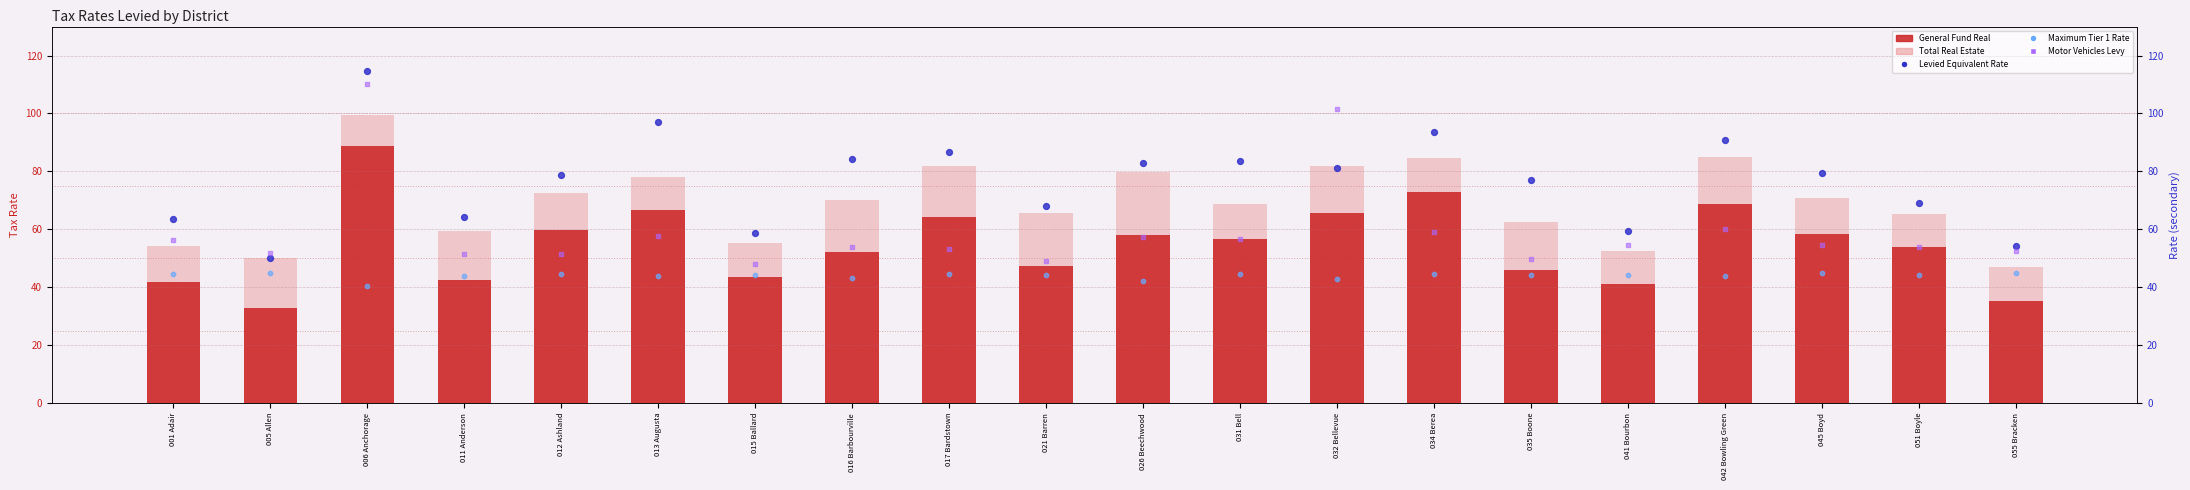

Is the value of General Fund Real at 021 Barren greater than the value of Total Real Estate at 012 Ashland?

No